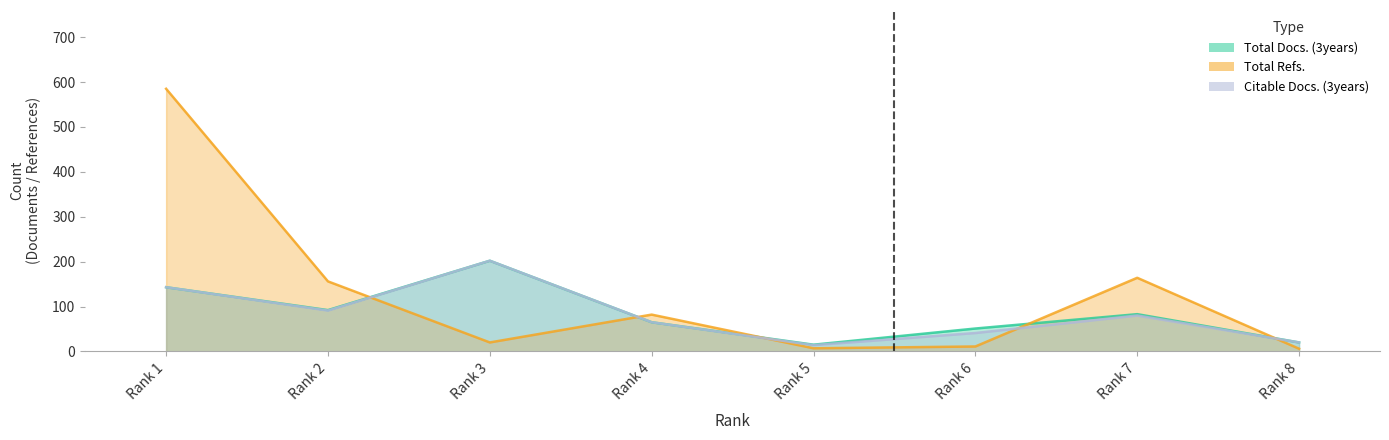

Where do Citable Docs. (3years) and Total Refs. first cross each other?

Rank 2 and Rank 3